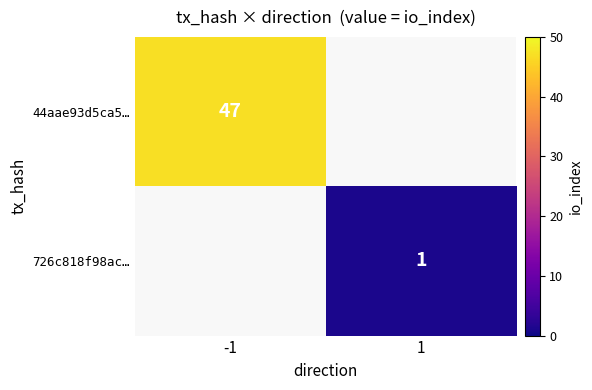

The 726c818f98ac… series shows 1 at 1. True or false?

True